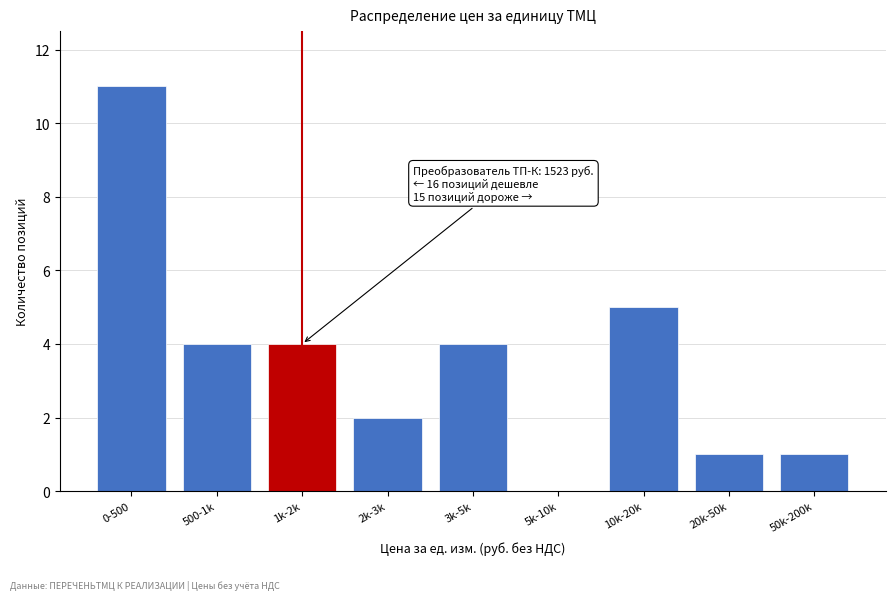

Reading left to right, extract all data points from this chart.

0-500=11	500-1k=4	1k-2k=4	2k-3k=2	3k-5k=4	5k-10k=0	10k-20k=5	20k-50k=1	50k-200k=1